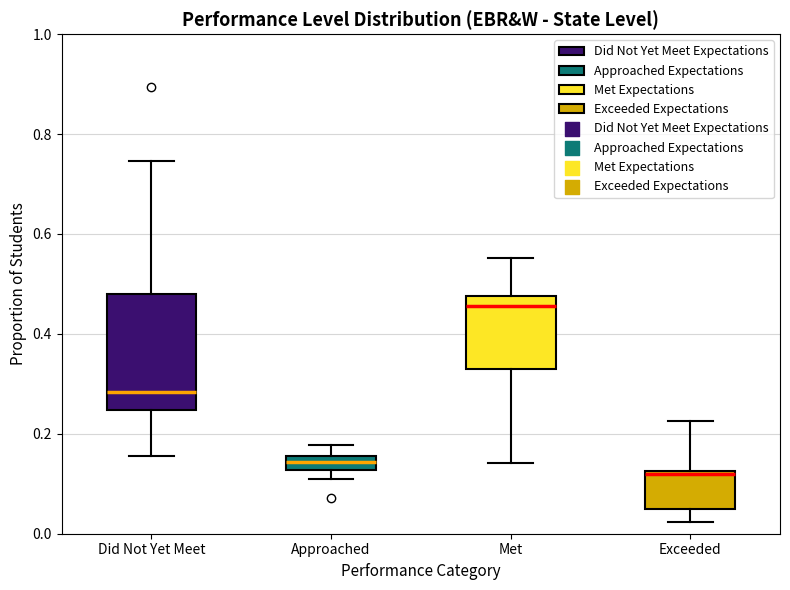

Which box has the lowest median line?

Exceeded